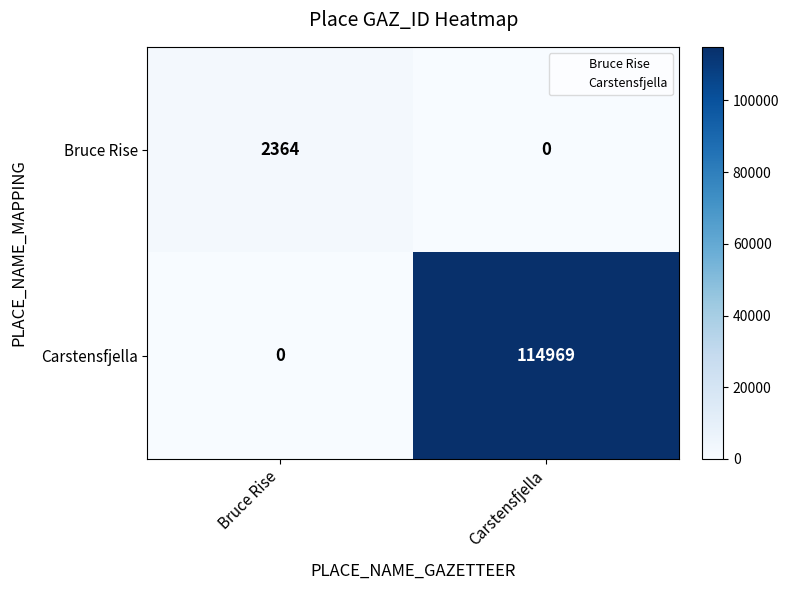

What is the difference between the maximum and minimum values in the Carstensfjella series?

114969